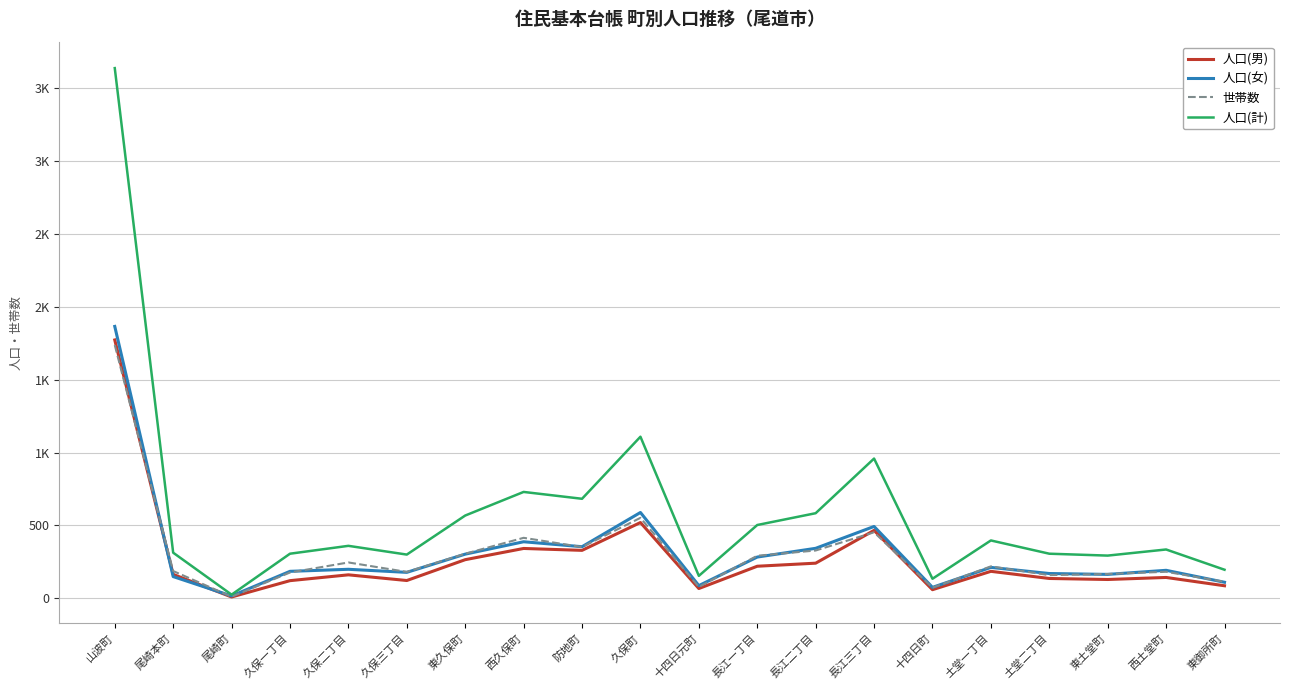

True or false: 世帯数 has more than 2 interior local peaks.

True